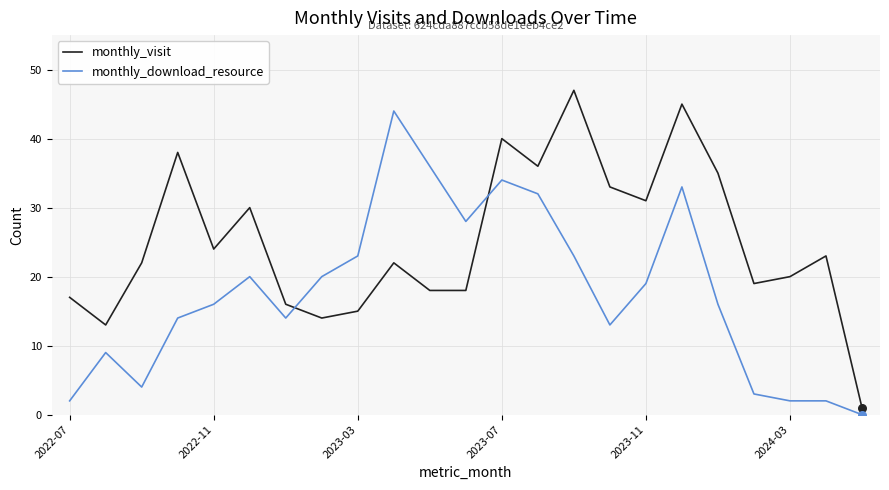

Which series has the widest spread of values?

monthly_visit